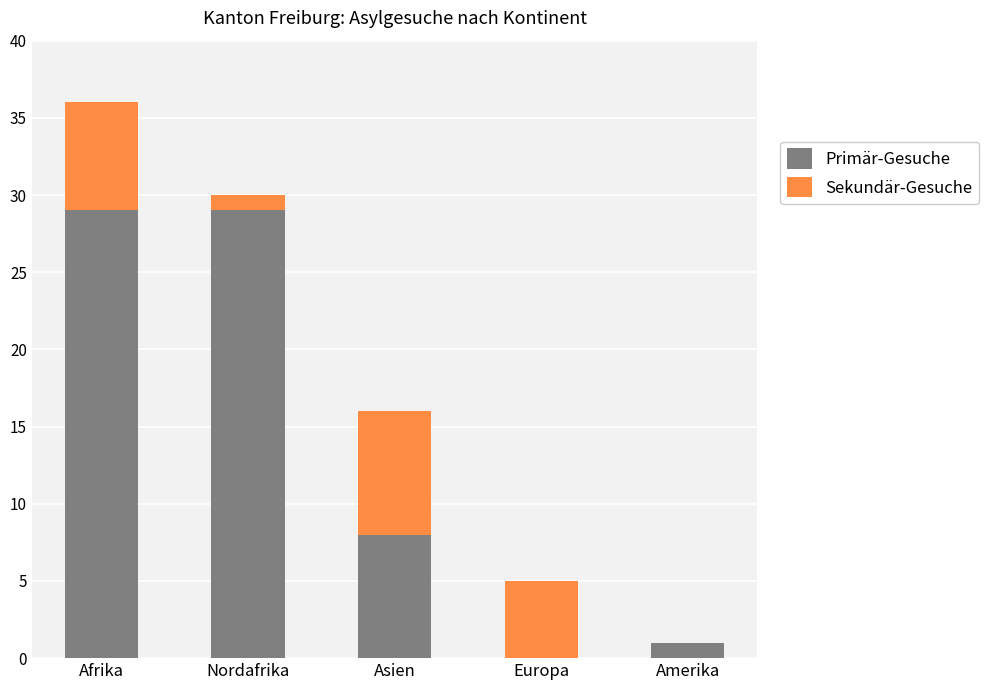

True or false: Primär-Gesuche has a value of 1 at Amerika.

True